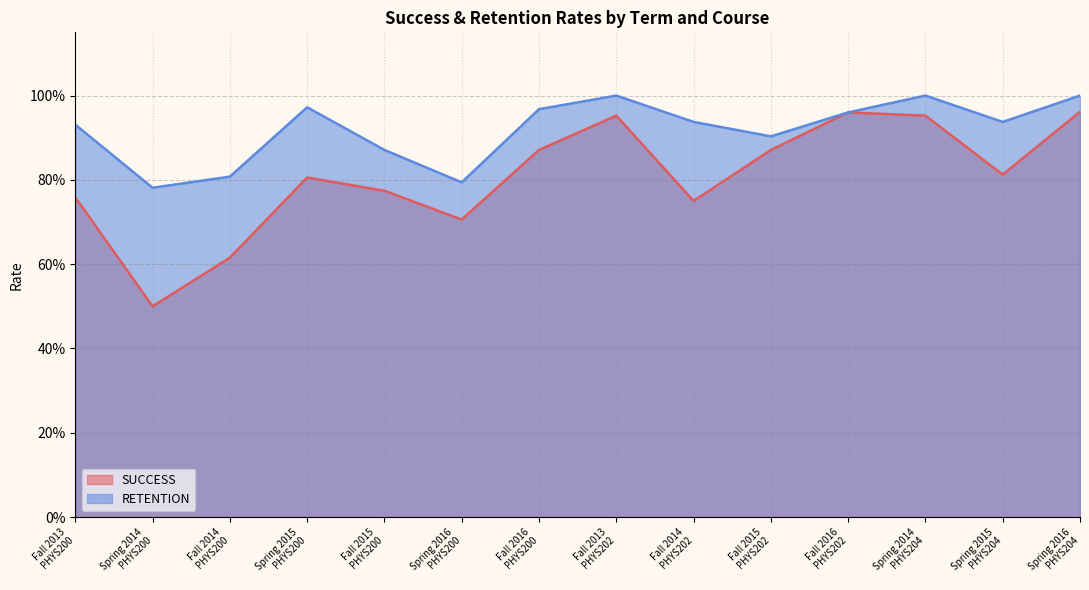

How many distinct data groups are displayed?

2